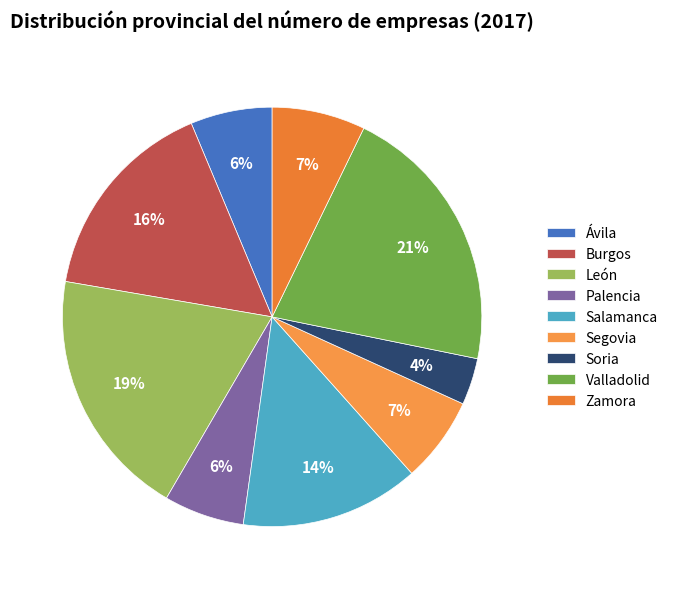

How many slices are in this pie chart?

9